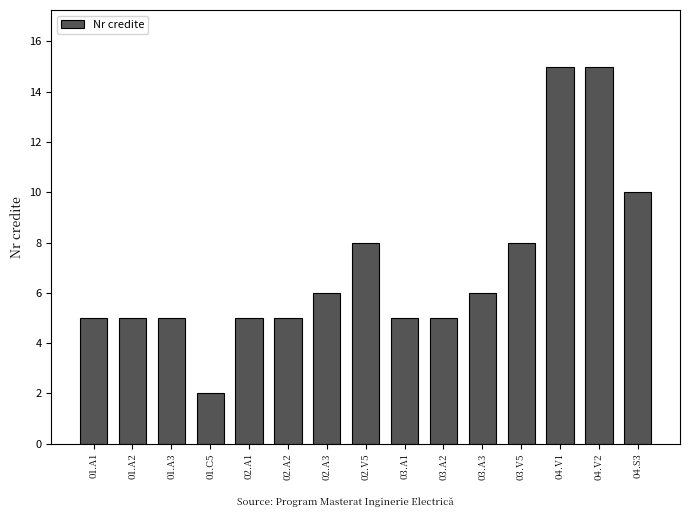

The value at 03.V5 is 8. True or false?

True